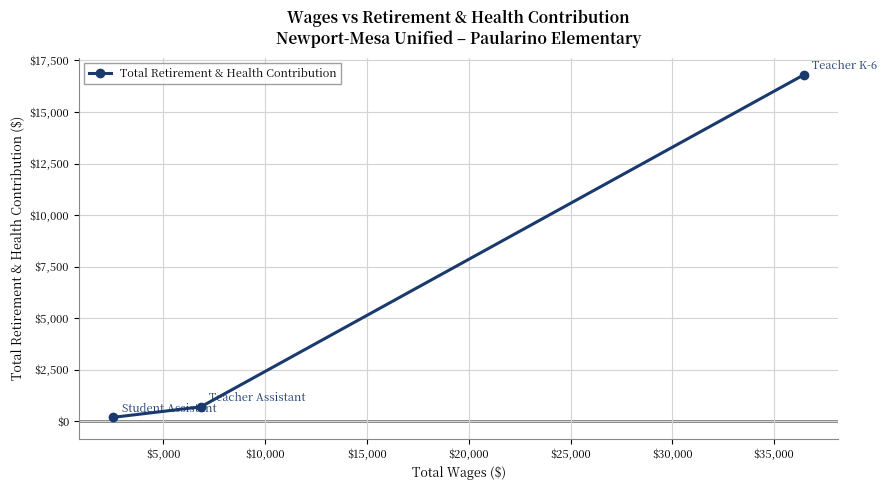

What is the greatest value displayed?

16797